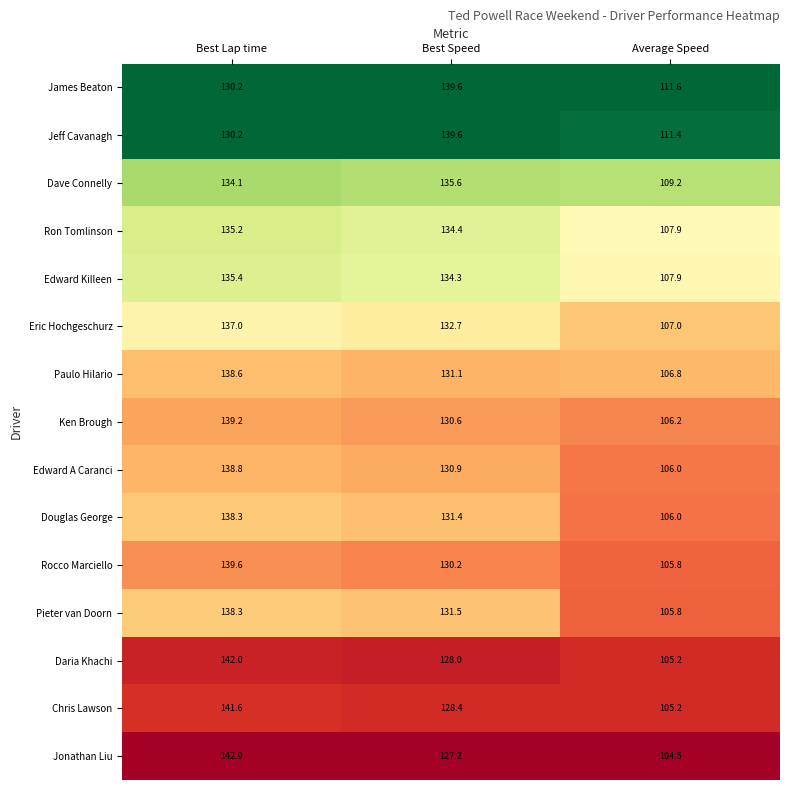

At which category is the sum across all series the highest?

Best Lap time